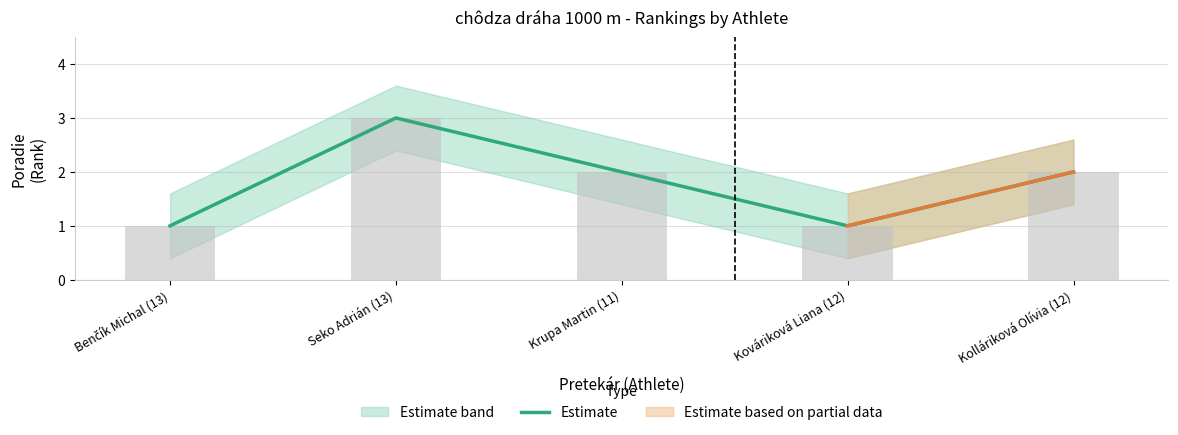

Count the number of values greater than 2.

1